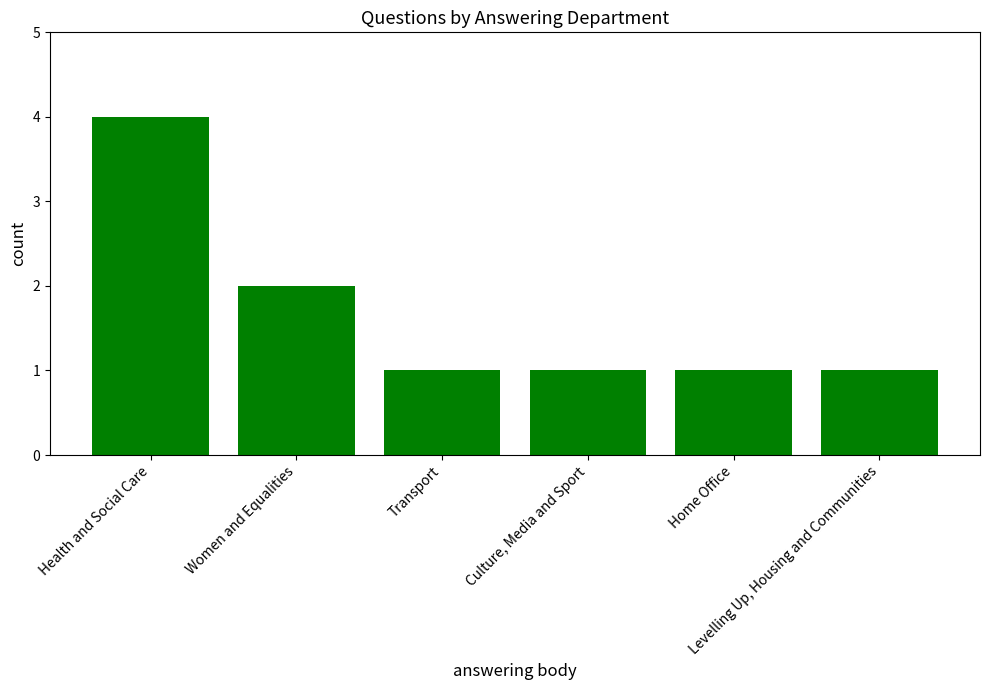

Are the bars horizontal?

No